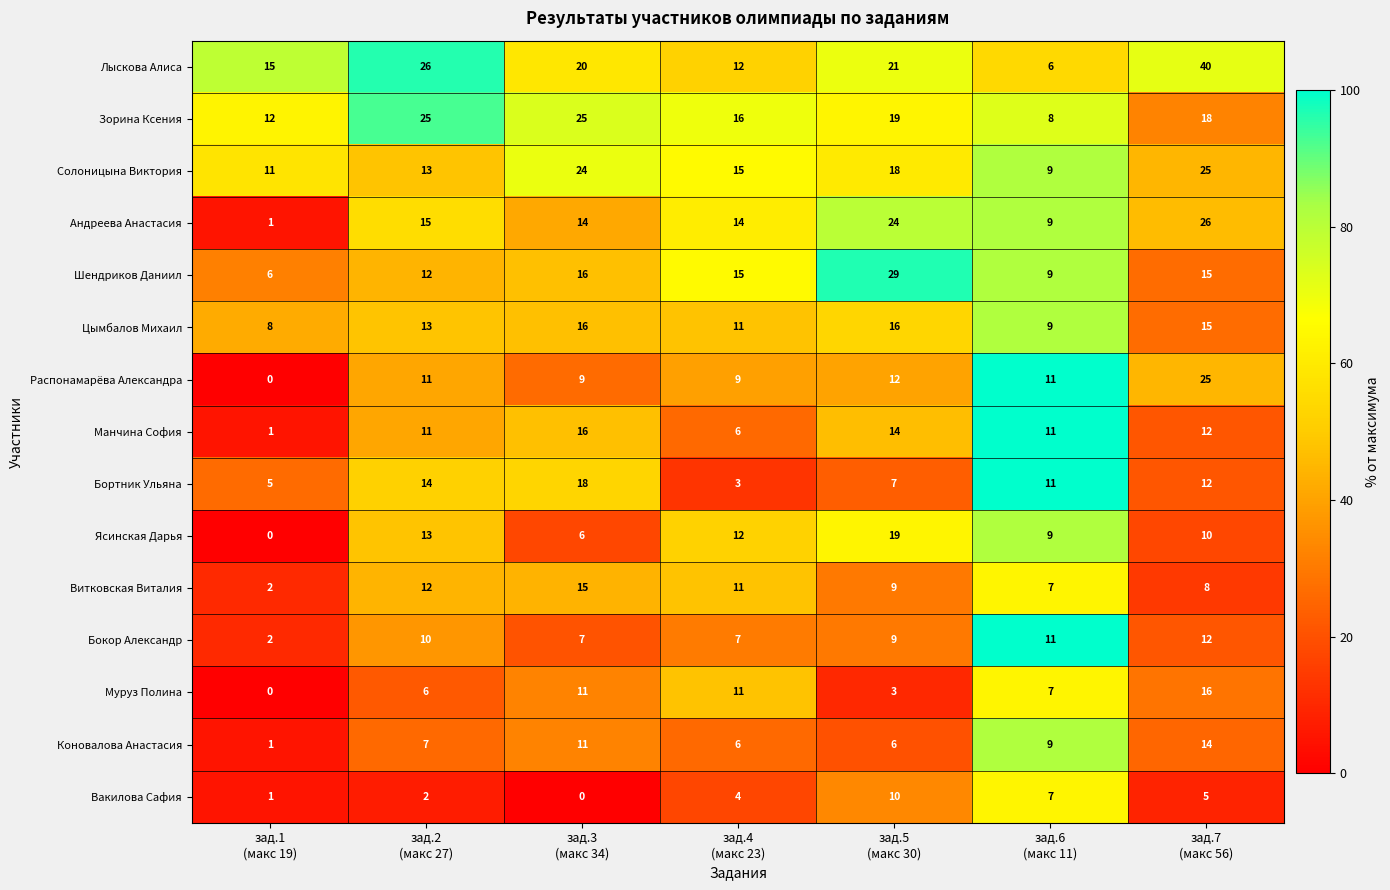

Count the number of data series in this chart.

15